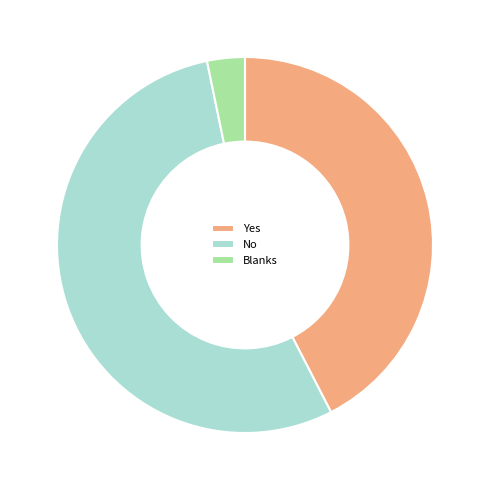

True or false: Yes accounts for 53% of the total.

False